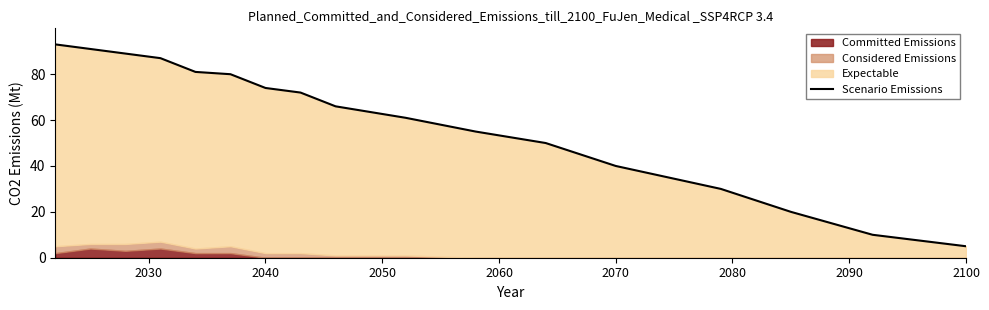

What is the value of the 15th point from the left?

20